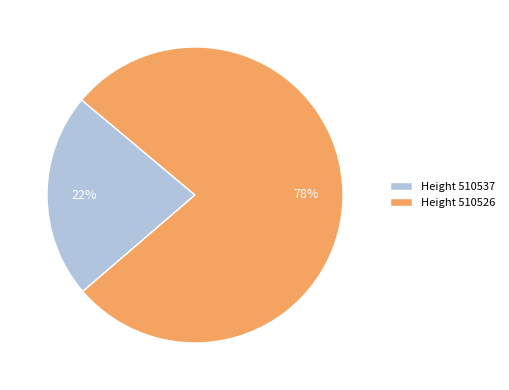

To the nearest percent, what percentage of the pie is Height 510537?

22%